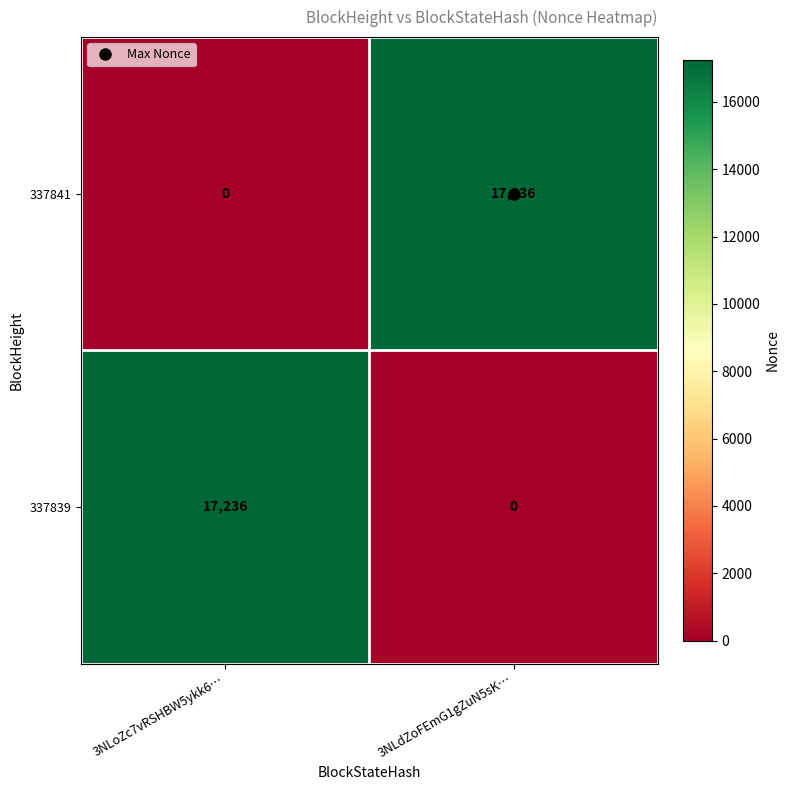

Is it true that 337839 equals 0 at 3NLdZoFEmG1gZuN5sK…?

True